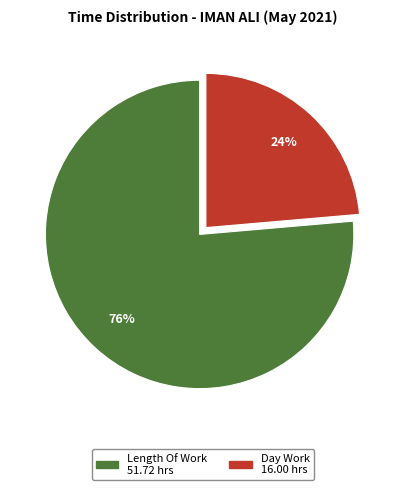

Does any single category account for the majority?

Yes